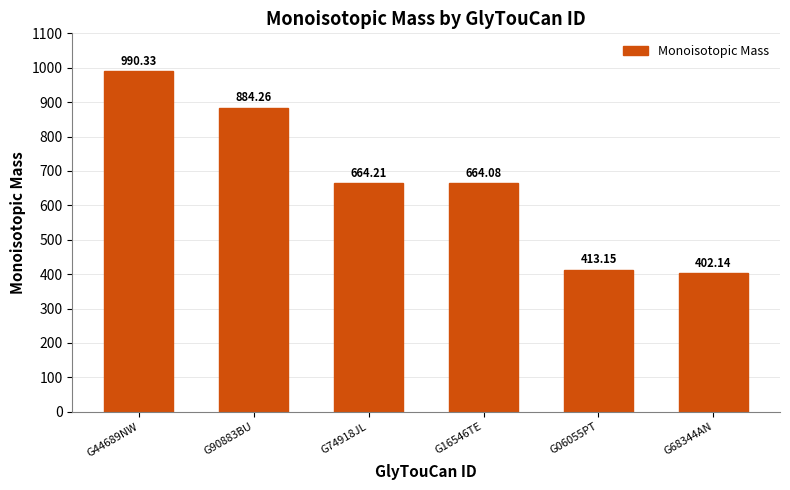

Rank the categories by value from lowest to highest.

G68344AN, G06055PT, G16546TE, G74918JL, G90883BU, G44689NW